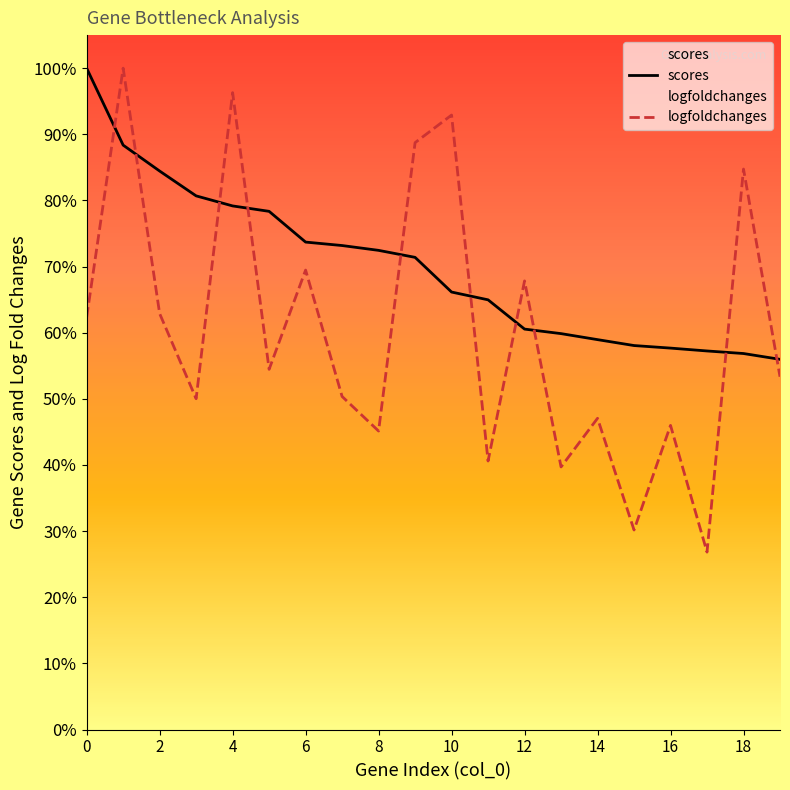

How many distinct data groups are displayed?

2